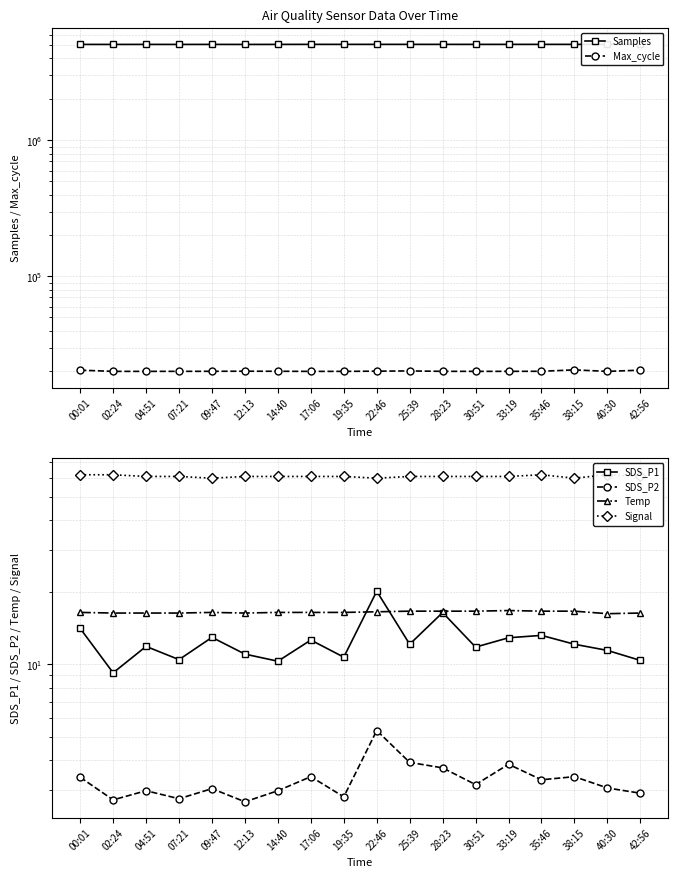

Reading left to right, what are all the values shown in this chart?

Samples: 00:01=5077897.0	02:24=5076630.0	04:51=5078557.0	07:21=5076338.0	09:47=5078364.0	12:13=5075911.0	14:40=5078507.0	17:06=5081824.0	19:35=5080715.0	22:46=5082100.0	25:39=5081234.0	28:23=5080738.0	30:51=5080278.0	33:19=5080278.0	35:46=5081371.0	38:15=5080831.0	40:30=5077502.0	42:56=5078402.0
Max_cycle: 00:01=20453.0	02:24=20040.0	04:51=20041.0	07:21=20048.0	09:47=20064.0	12:13=20095.0	14:40=20072.0	17:06=20036.0	19:35=20041.0	22:46=20108.0	25:39=20190.0	28:23=20052.0	30:51=20045.0	33:19=20048.0	35:46=20068.0	38:15=20555.0	40:30=20036.0	42:56=20451.0
SDS_P1: 00:01=14.2	02:24=9.2	04:51=11.9	07:21=10.5	09:47=13.0	12:13=11.1	14:40=10.3	17:06=12.7	19:35=10.7	22:46=20.2	25:39=12.2	28:23=16.5	30:51=11.8	33:19=12.9	35:46=13.2	38:15=12.2	40:30=11.4	42:56=10.4
SDS_P2: 00:01=3.4	02:24=2.7	04:51=3.0	07:21=2.8	09:47=3.0	12:13=2.7	14:40=3.0	17:06=3.4	19:35=2.8	22:46=5.3	25:39=3.9	28:23=3.7	30:51=3.1	33:19=3.8	35:46=3.3	38:15=3.4	40:30=3.0	42:56=2.9
Temp: 00:01=16.5	02:24=16.4	04:51=16.4	07:21=16.4	09:47=16.5	12:13=16.4	14:40=16.5	17:06=16.5	19:35=16.5	22:46=16.6	25:39=16.7	28:23=16.7	30:51=16.7	33:19=16.8	35:46=16.7	38:15=16.7	40:30=16.3	42:56=16.4
Signal: 00:01=62.0	02:24=62.0	04:51=61.0	07:21=61.0	09:47=60.0	12:13=61.0	14:40=61.0	17:06=61.0	19:35=61.0	22:46=60.0	25:39=61.0	28:23=61.0	30:51=61.0	33:19=61.0	35:46=62.0	38:15=60.0	40:30=62.0	42:56=61.0